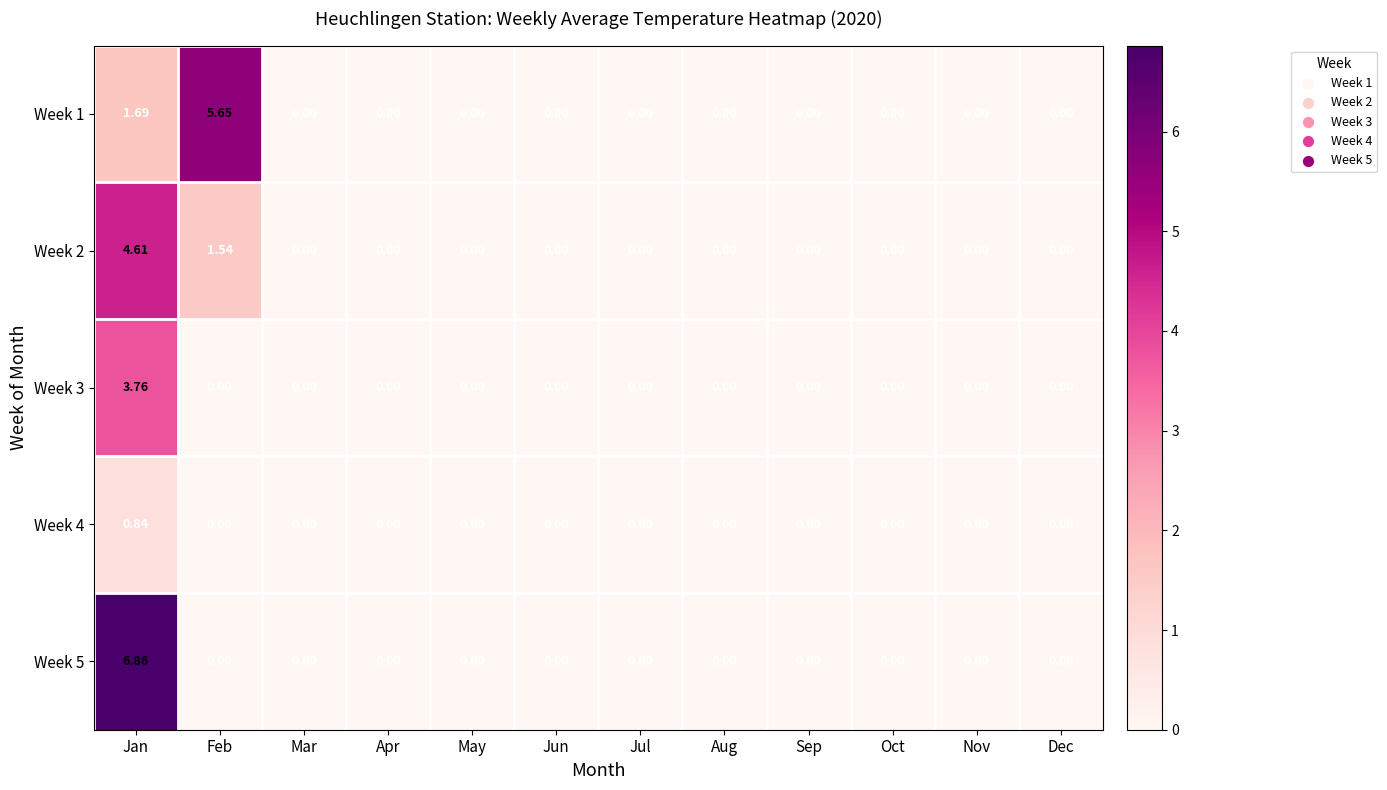

At which label is Week 2 closest to 2?

Feb